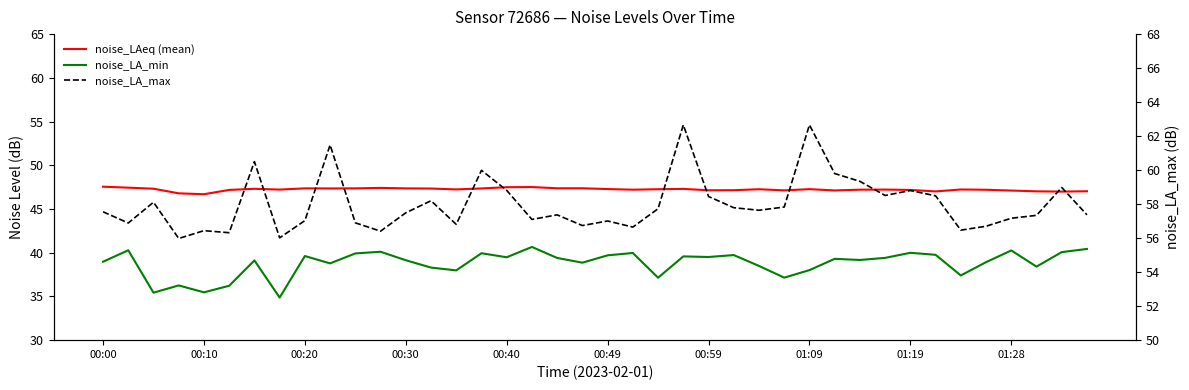

What is the highest value of the noise_LA_max series?

62.7